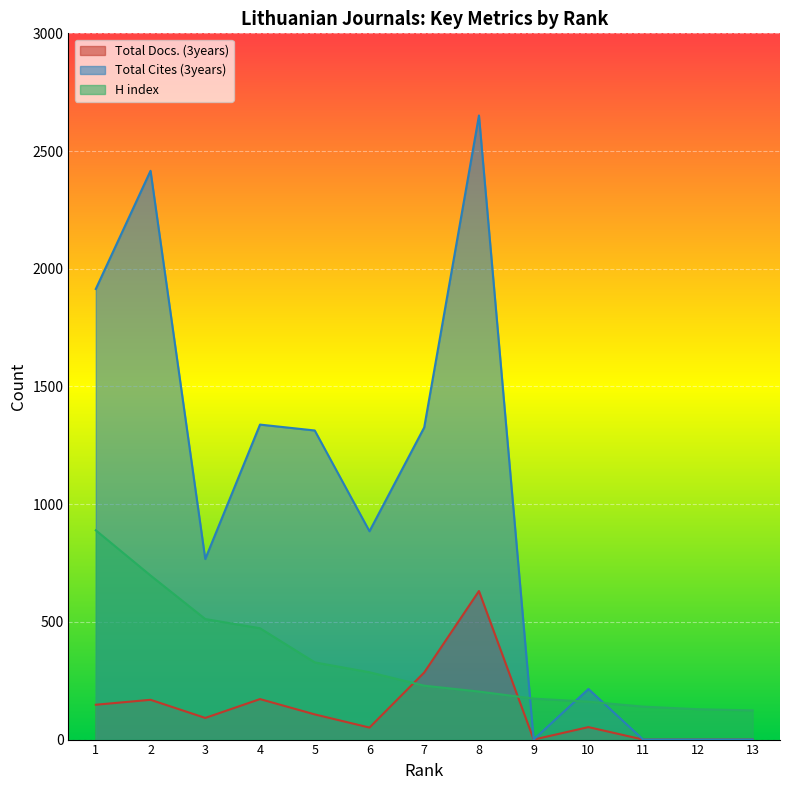

True or false: Total Docs. (3years) and Total Cites (3years) cross at least once.

False